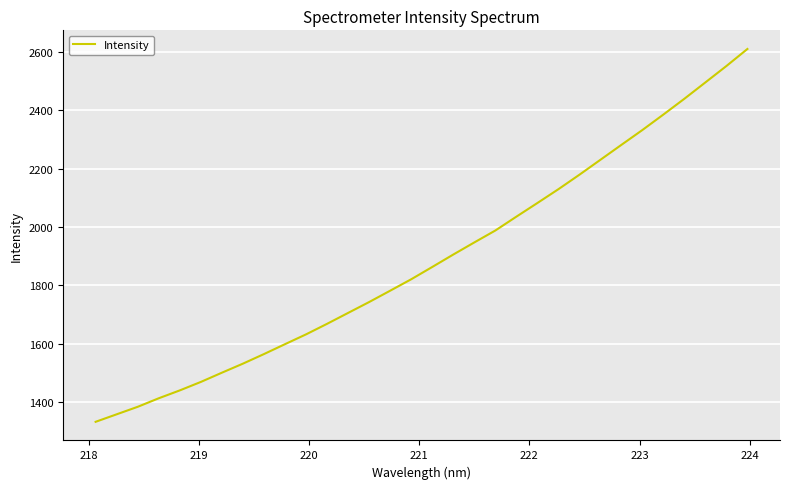

What is the greatest value displayed?

2609.9